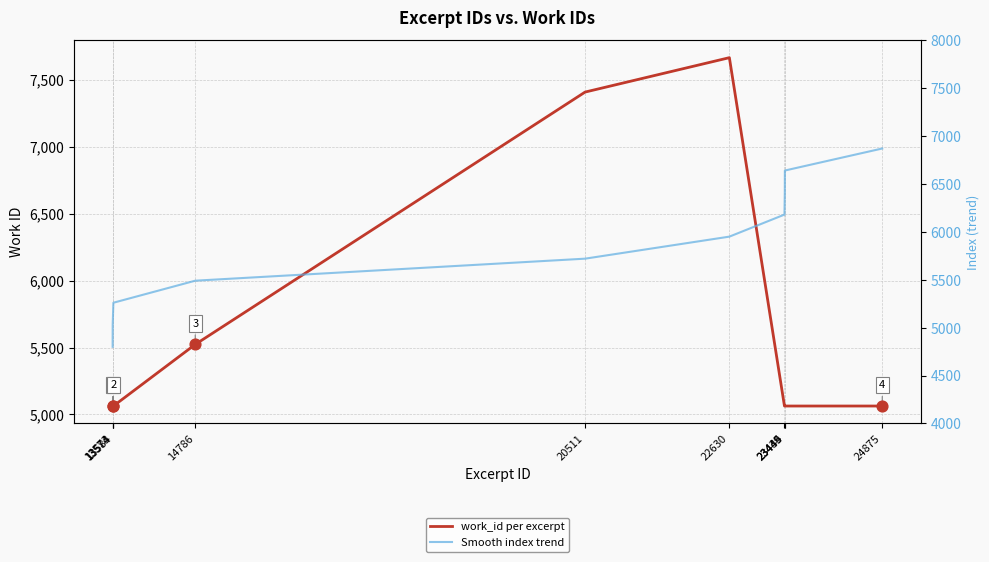

Is the value of Smooth index trend at 13574 greater than the value of work_id per excerpt at 22630?

No